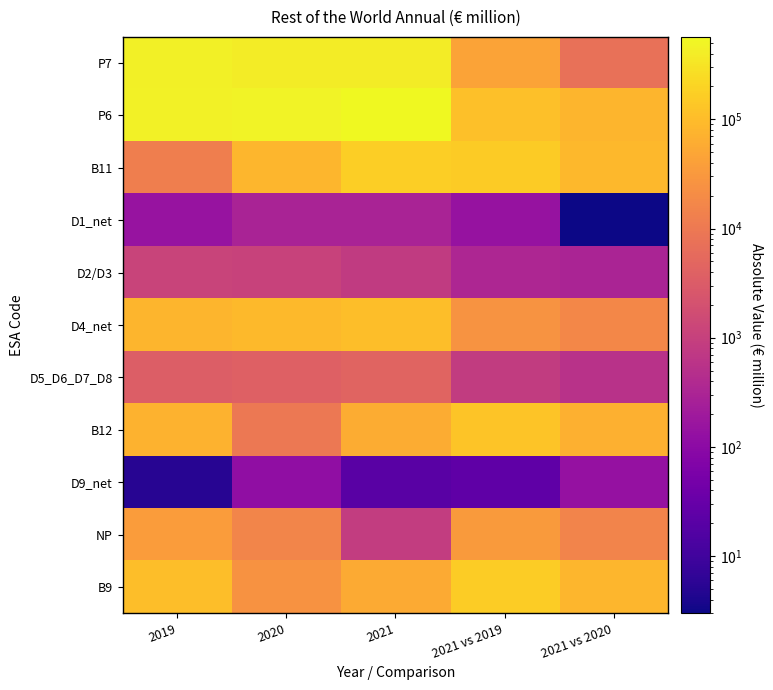

How many series are shown in this chart?

11